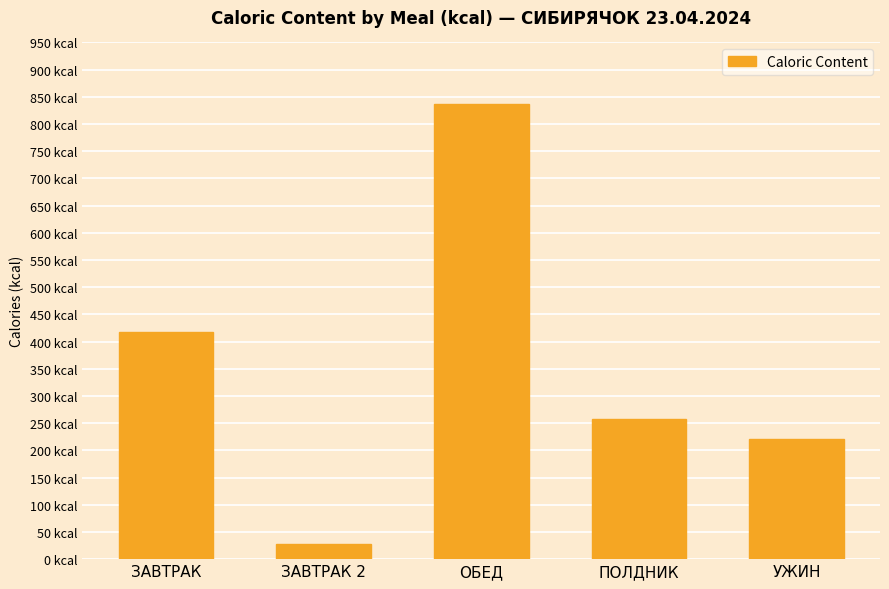

At which label does the data first exceed 257?

ЗАВТРАК